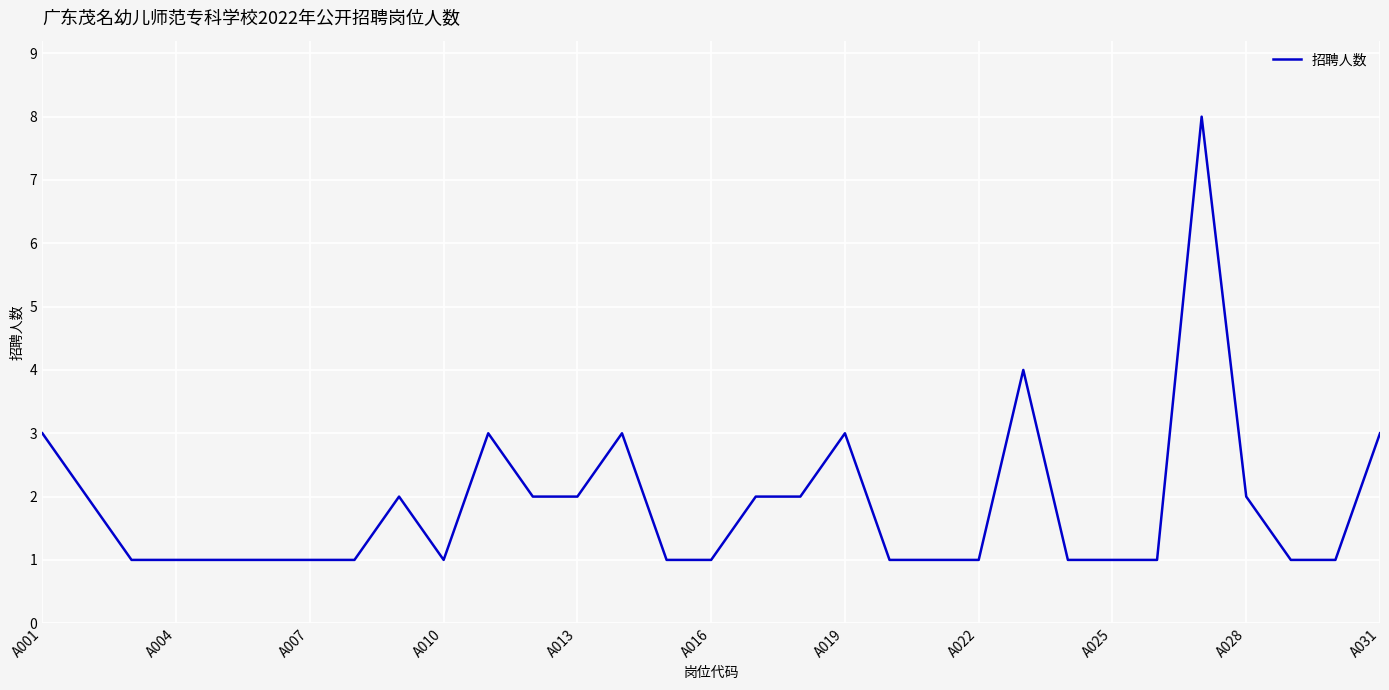

What is the smallest value displayed?

1